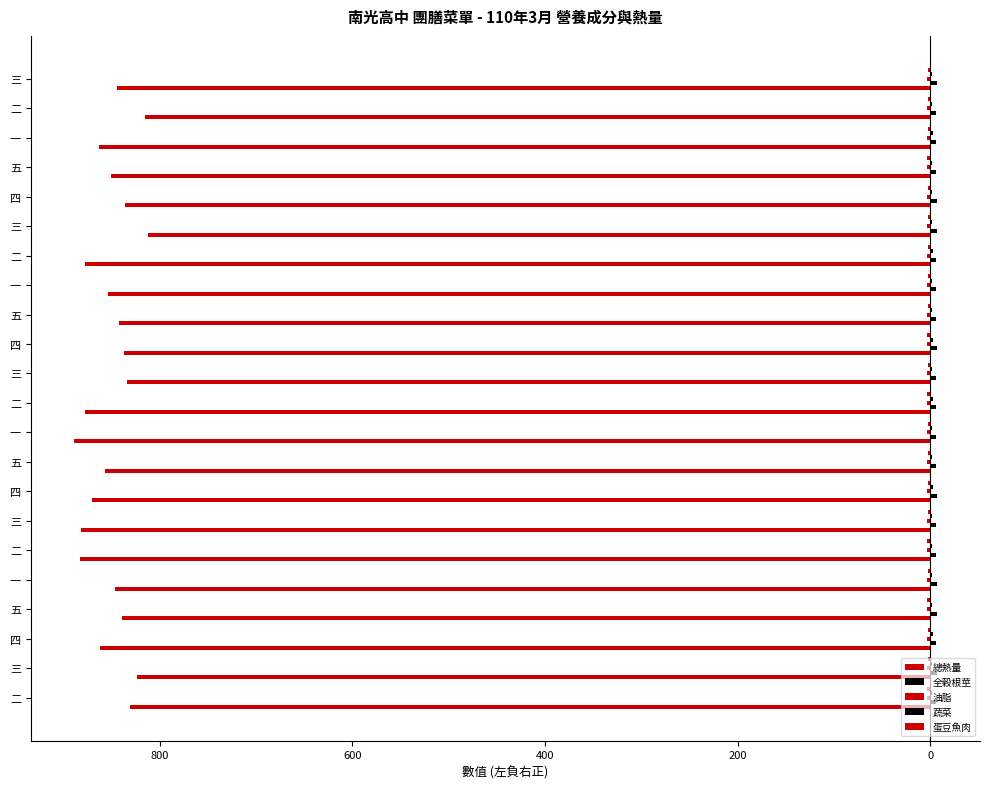

How many bars are there in each group?

5